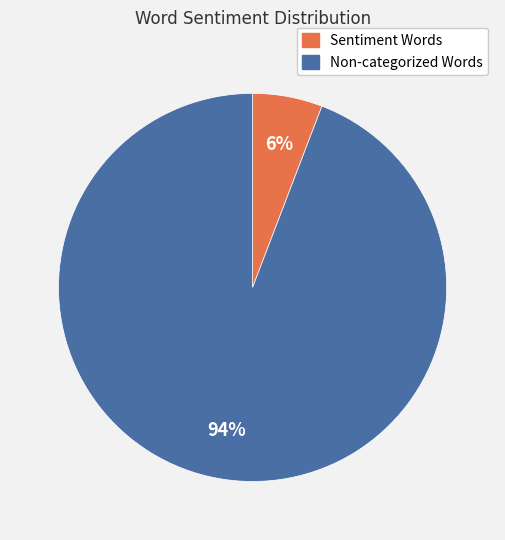

To the nearest percent, what is the average slice percentage?

50%